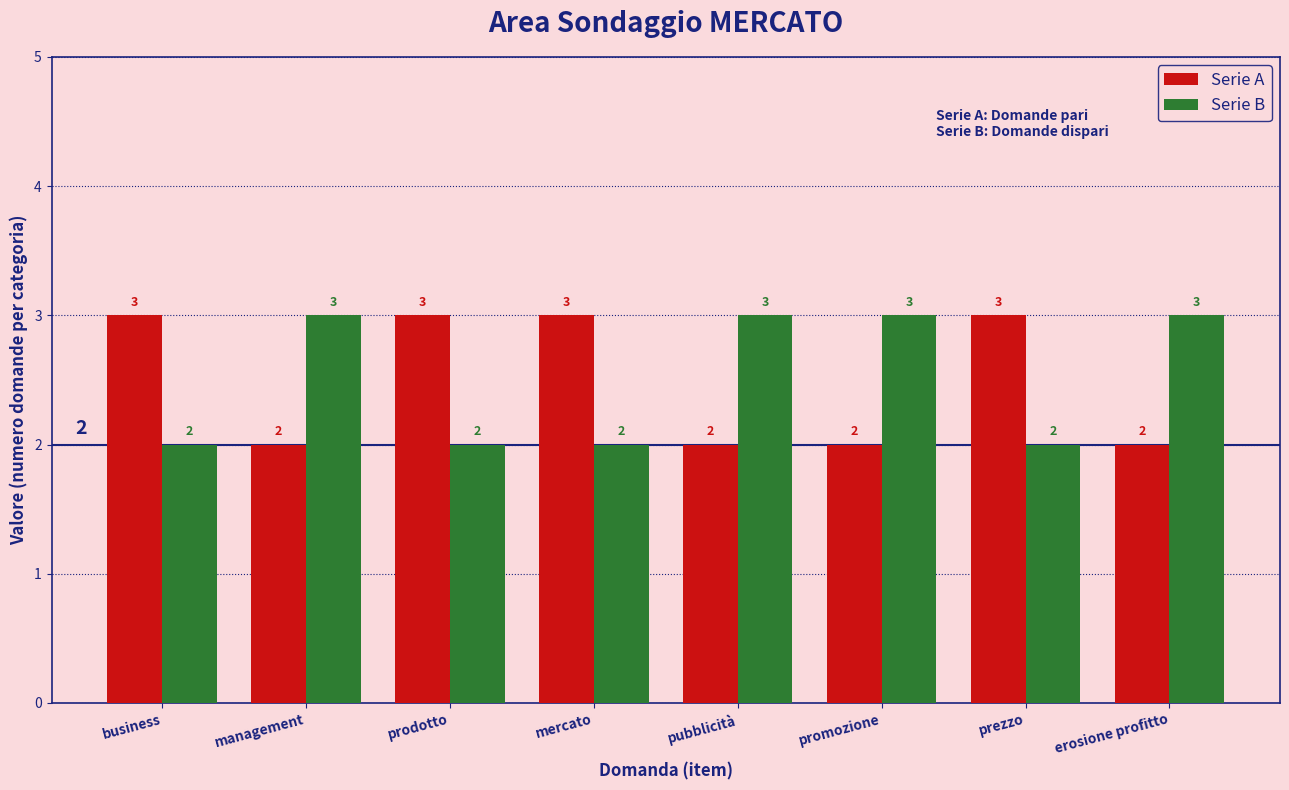

Rank the series at prezzo from highest to lowest value.

Serie A, Serie B